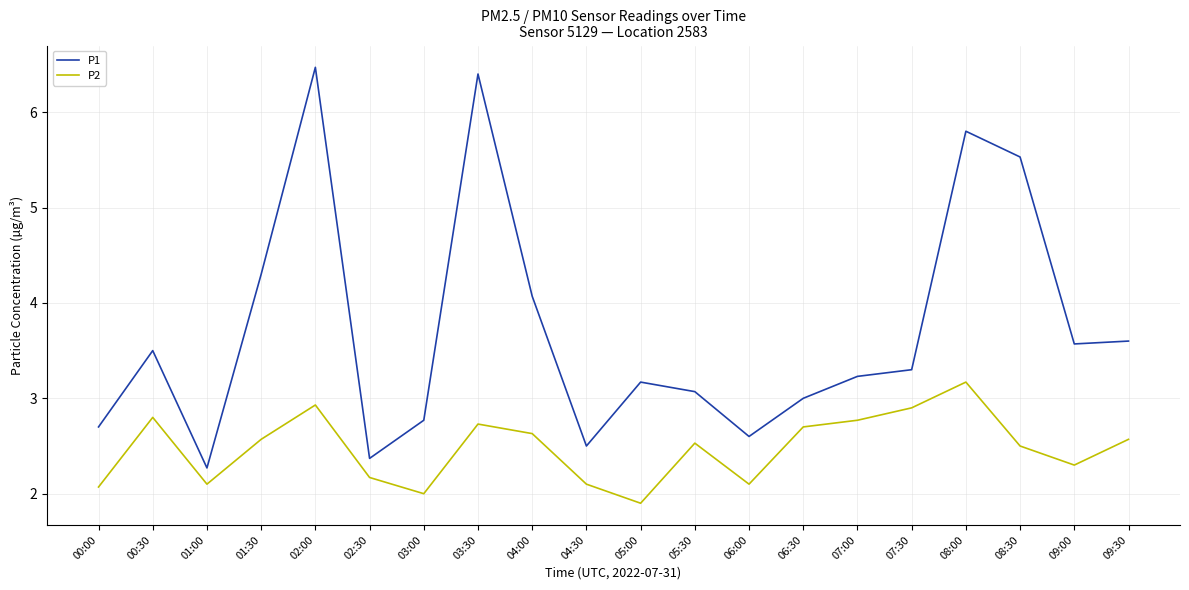

True or false: P1 and P2 intersect in this chart.

False